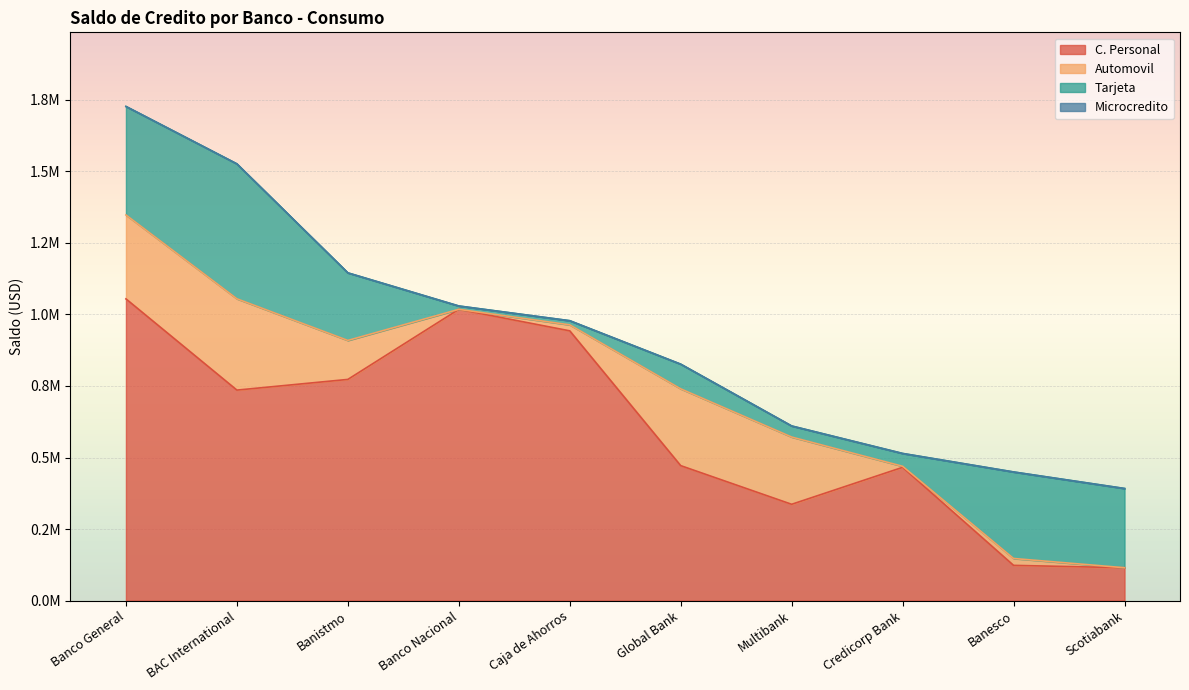

What is the maximum value shown in the chart?

1054340.8